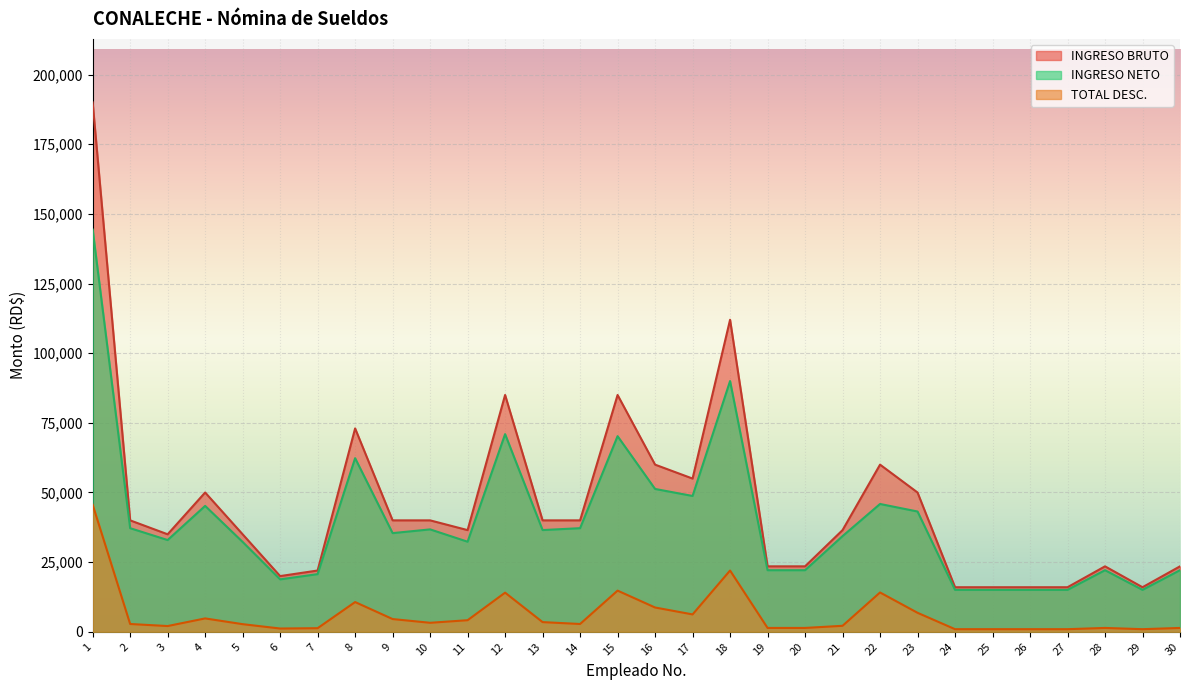

True or false: INGRESO BRUTO and INGRESO NETO intersect in this chart.

False